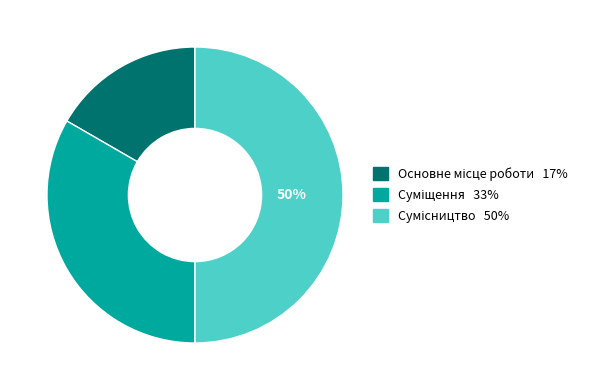

True or false: Основне місце роботи accounts for 22% of the total.

False